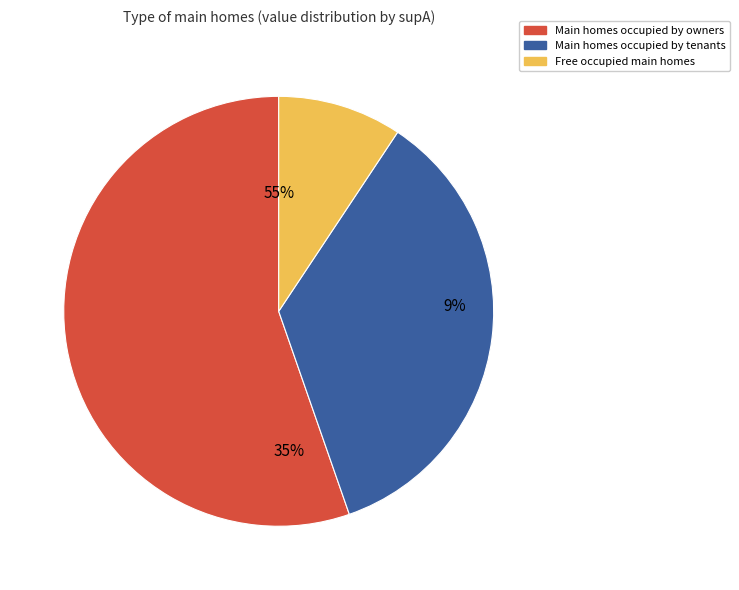

Is it true that 80 is 14% of the pie?

False